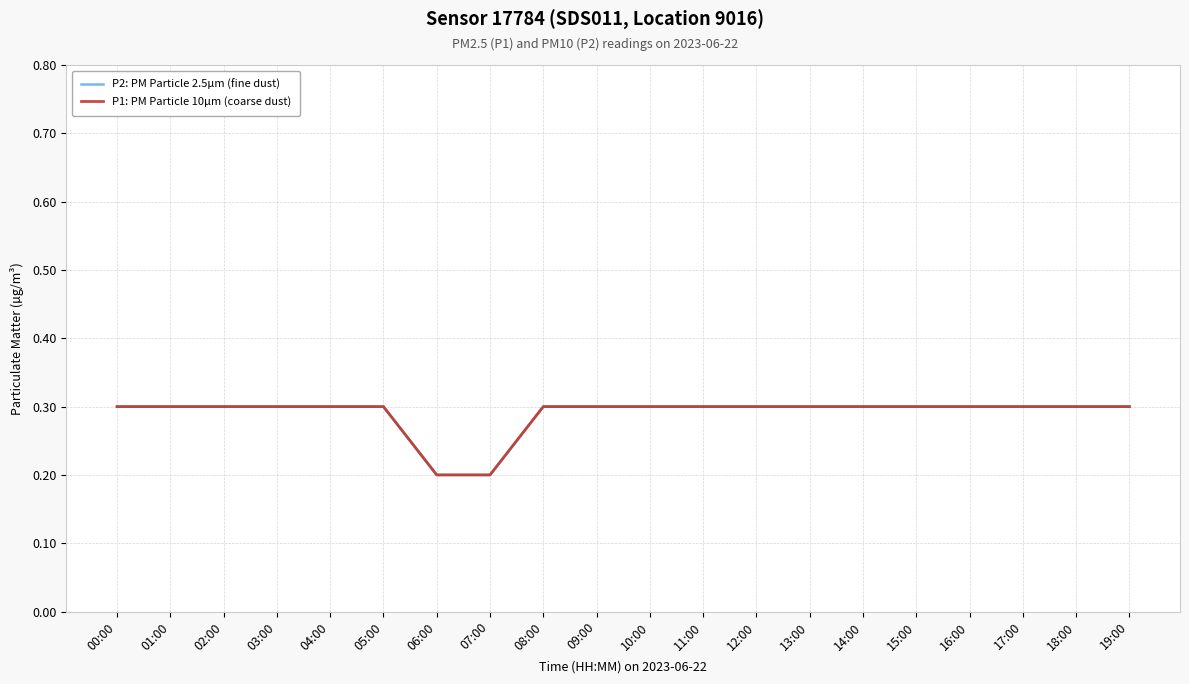

Does the chart have visible grid lines?

Yes